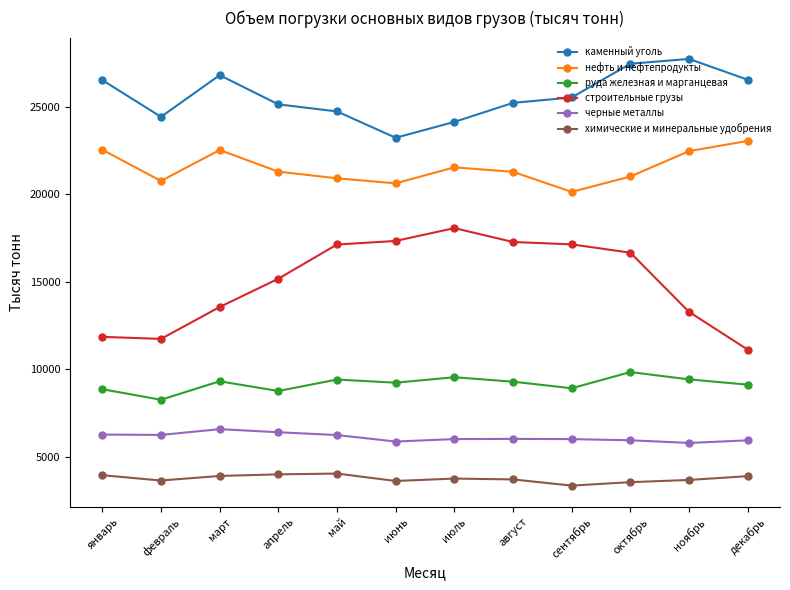

True or false: черные металлы and химические и минеральные удобрения cross at least once.

False